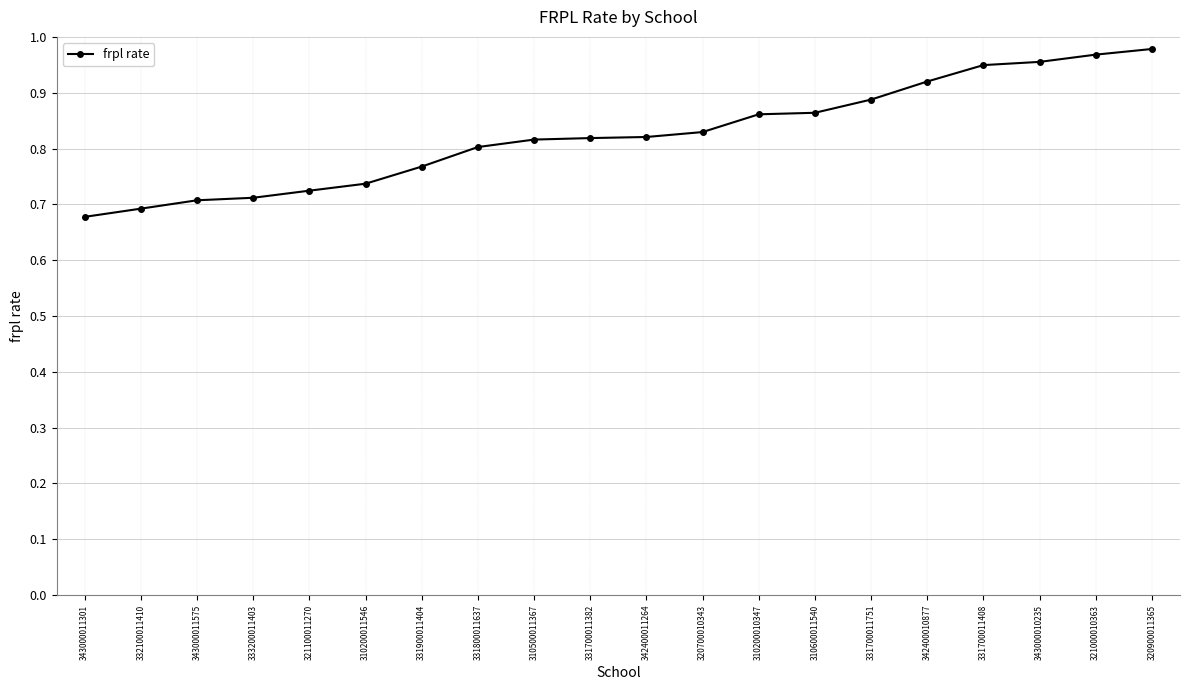

Which has a higher value, 310500011367 or 331900011404?

310500011367